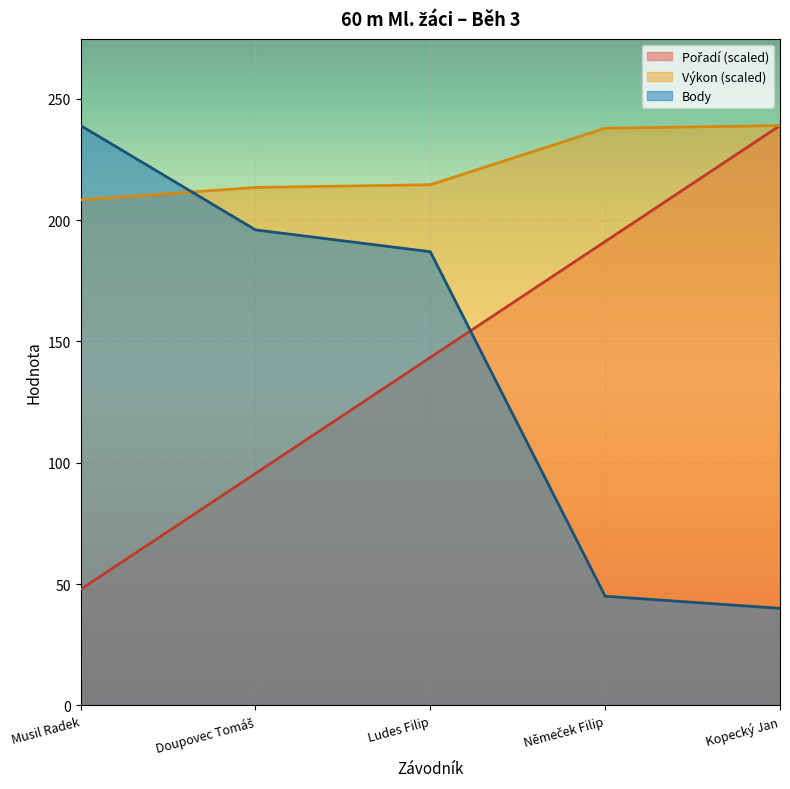

Rank the series by their maximum value, from lowest to highest.

Pořadí, Výkon, Body